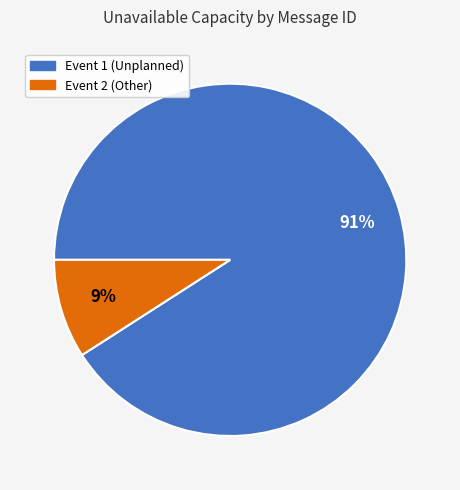

Which category accounts for the majority?

Event 1 (Unplanned)